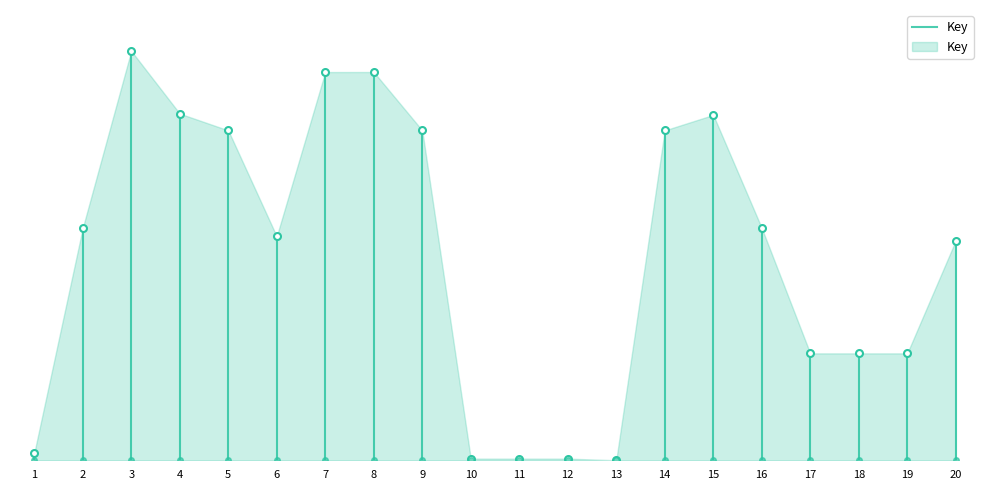

What is the maximum value shown in the chart?

1438599.0